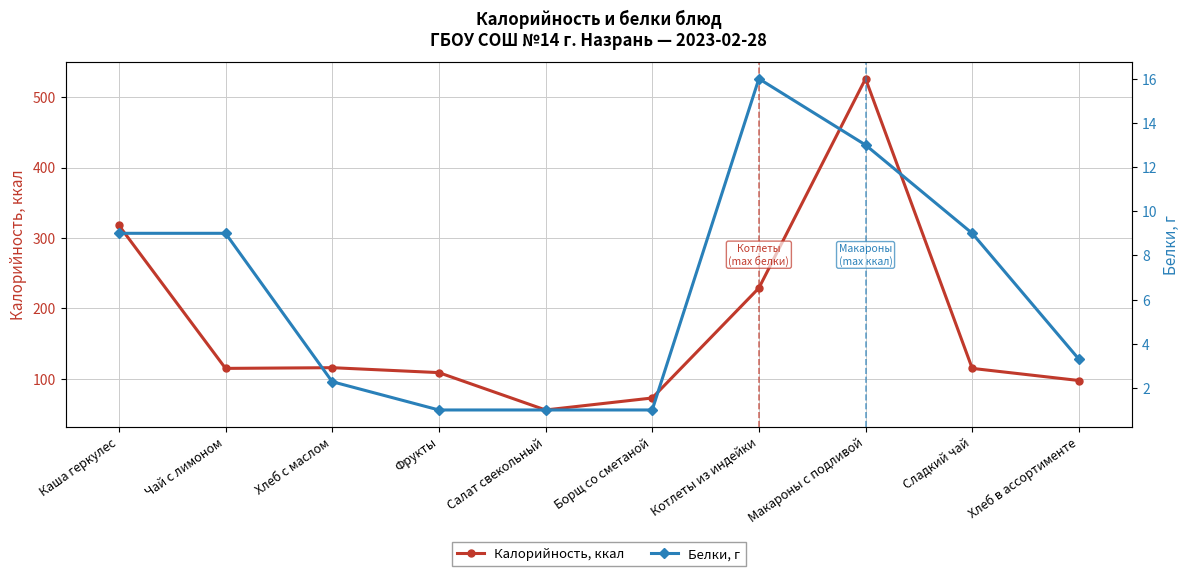

Is the value of Калорийность, ккал at Котлеты из индейки greater than the value of Белки, г at Борщ со сметаной?

Yes